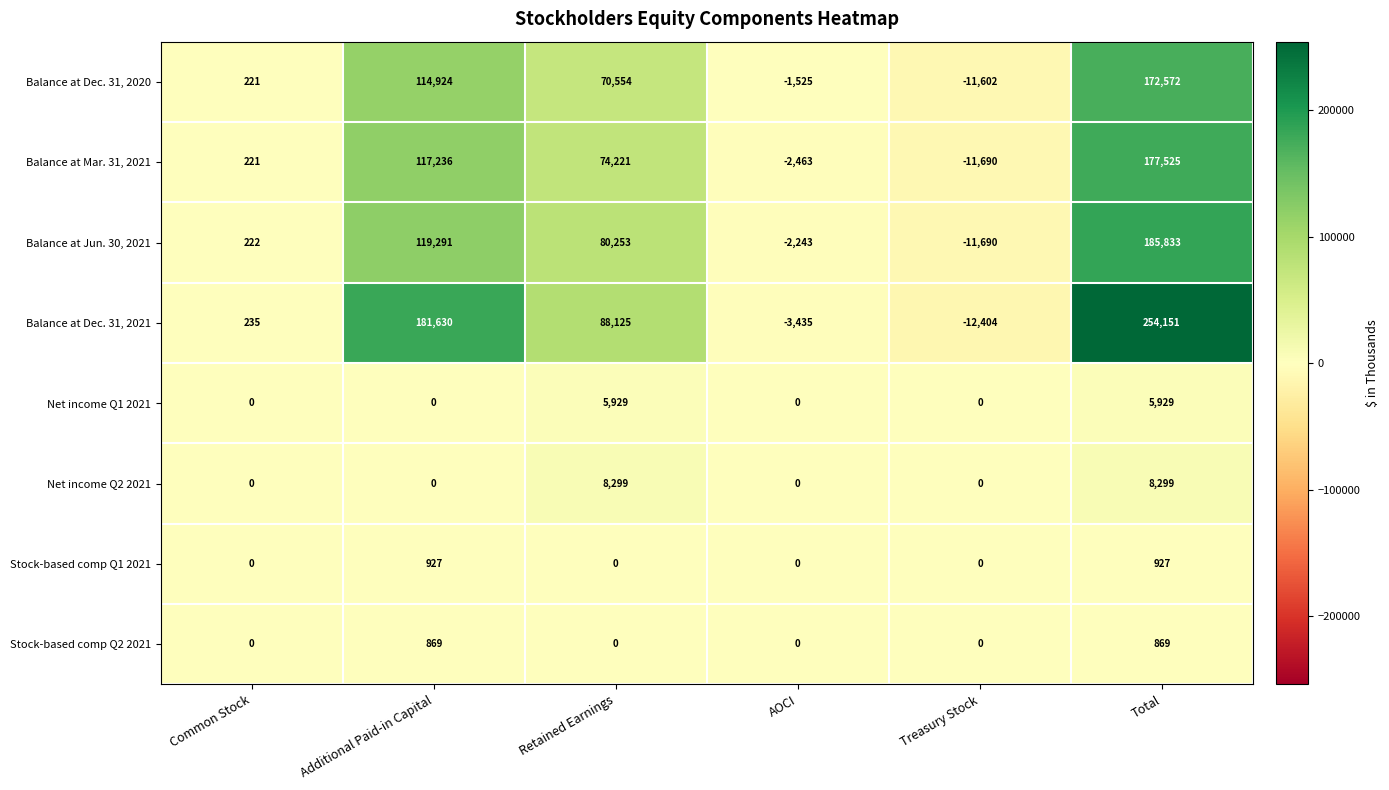

How many series are shown in this chart?

8